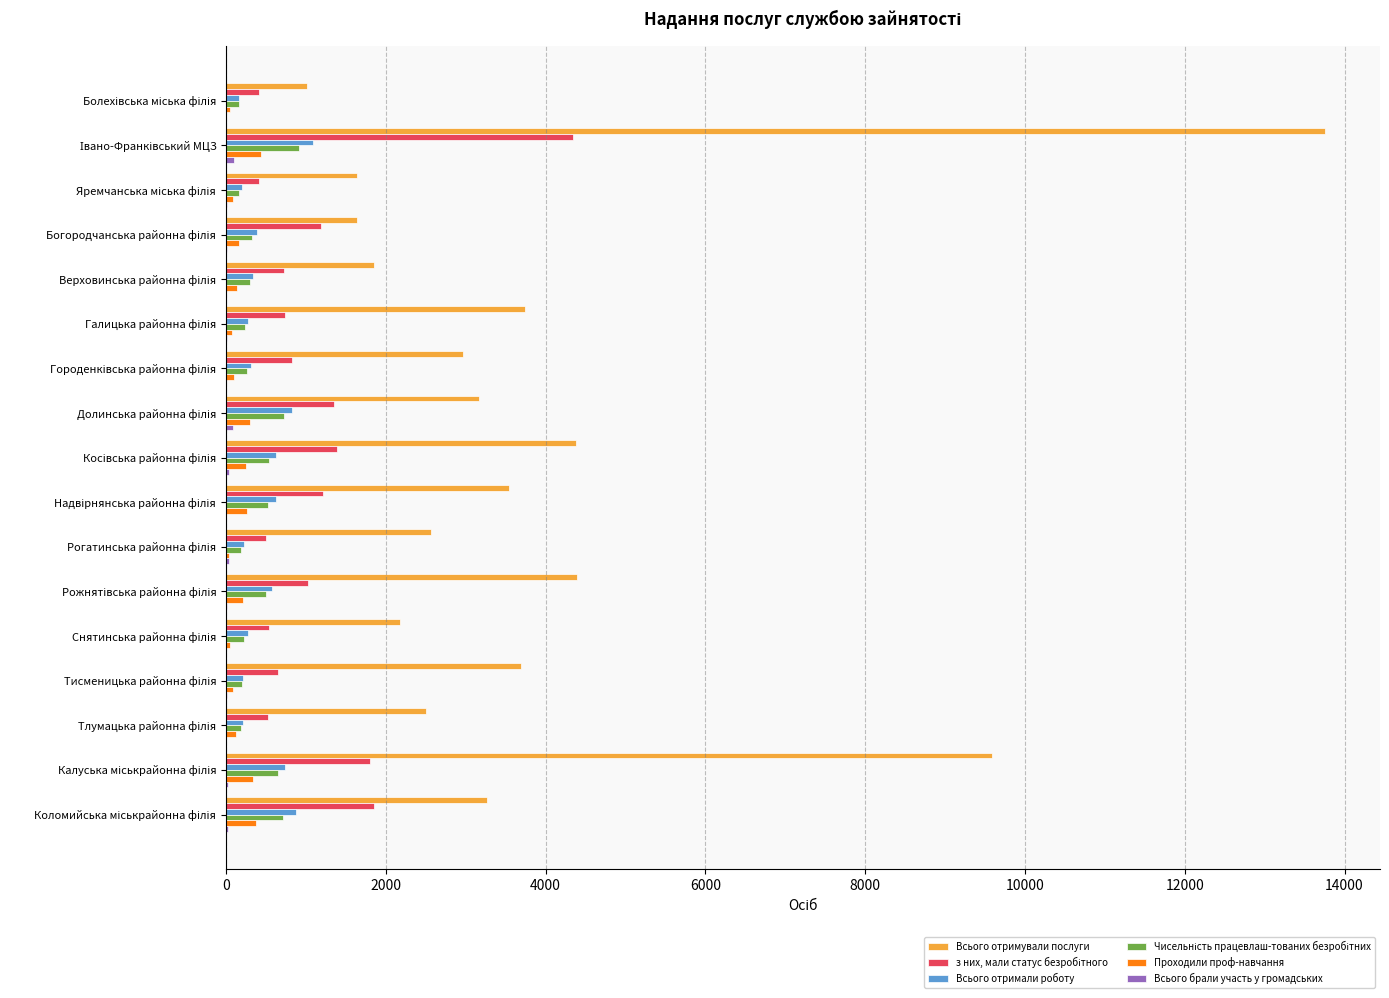

Which series has the largest total across all categories?

Всього отримували послуги